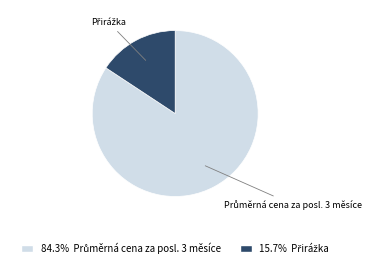

Is there a majority slice in this chart?

Yes